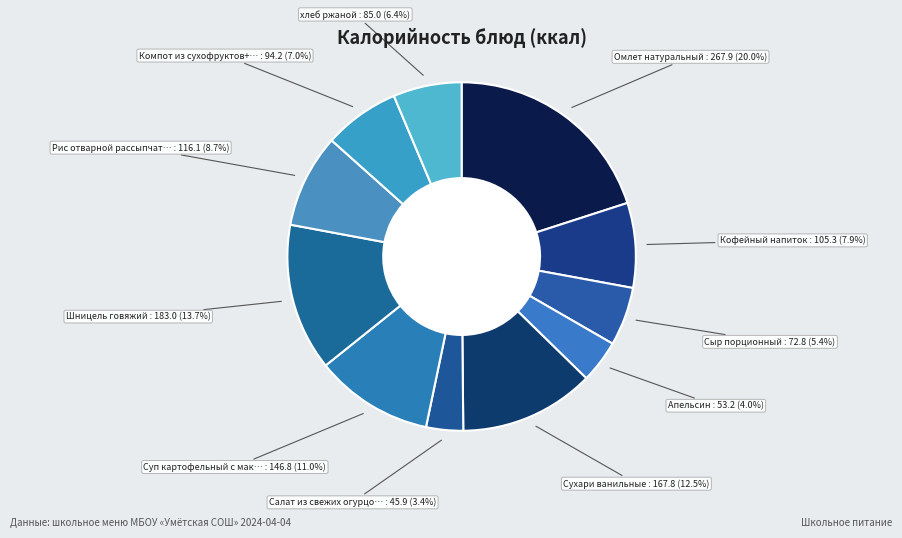

How many segments does this pie chart have?

11